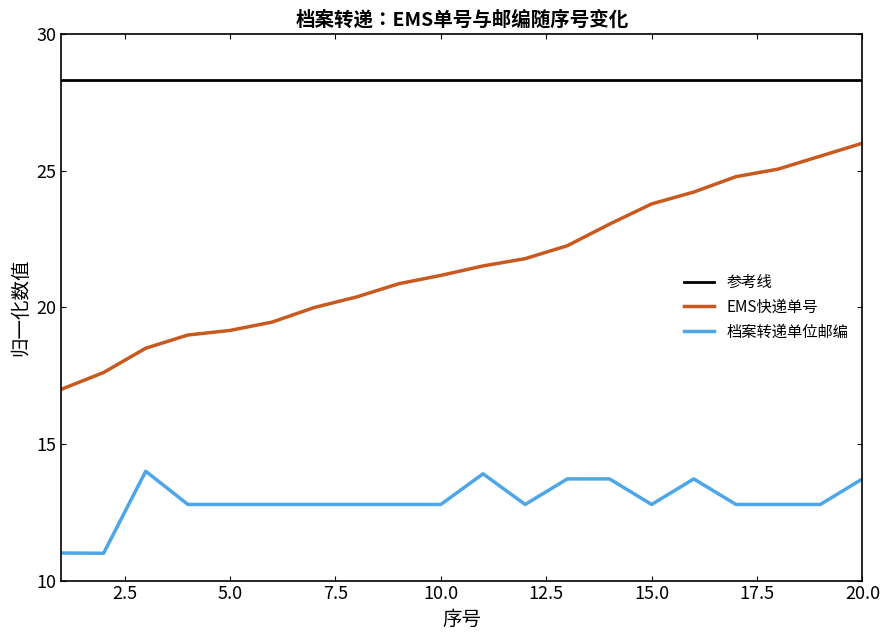

Is it true that 档案转递单位邮编 equals 22.8 at 12?

False